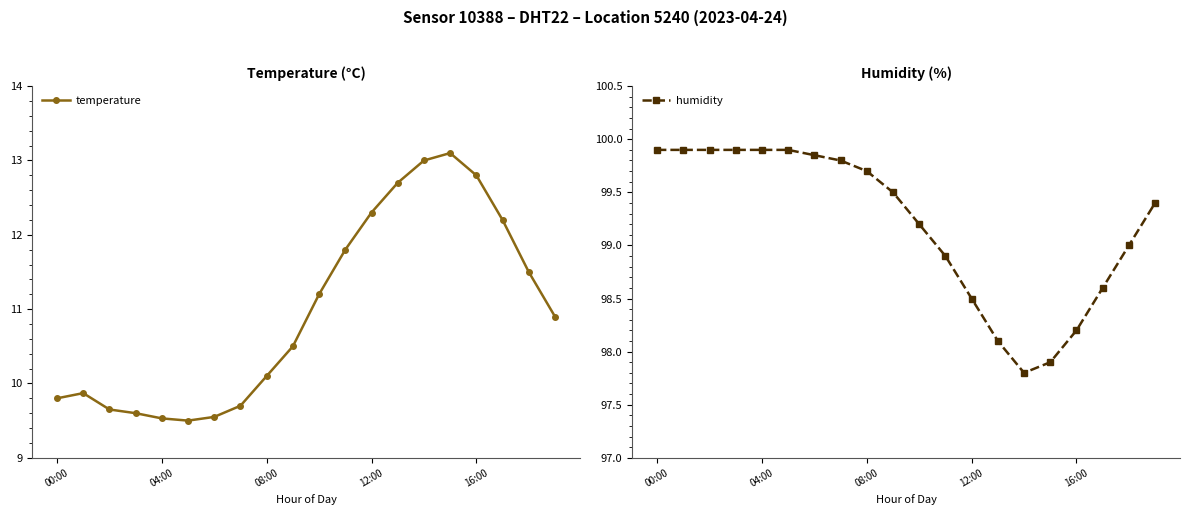

Where is the first local minimum for temperature?

5